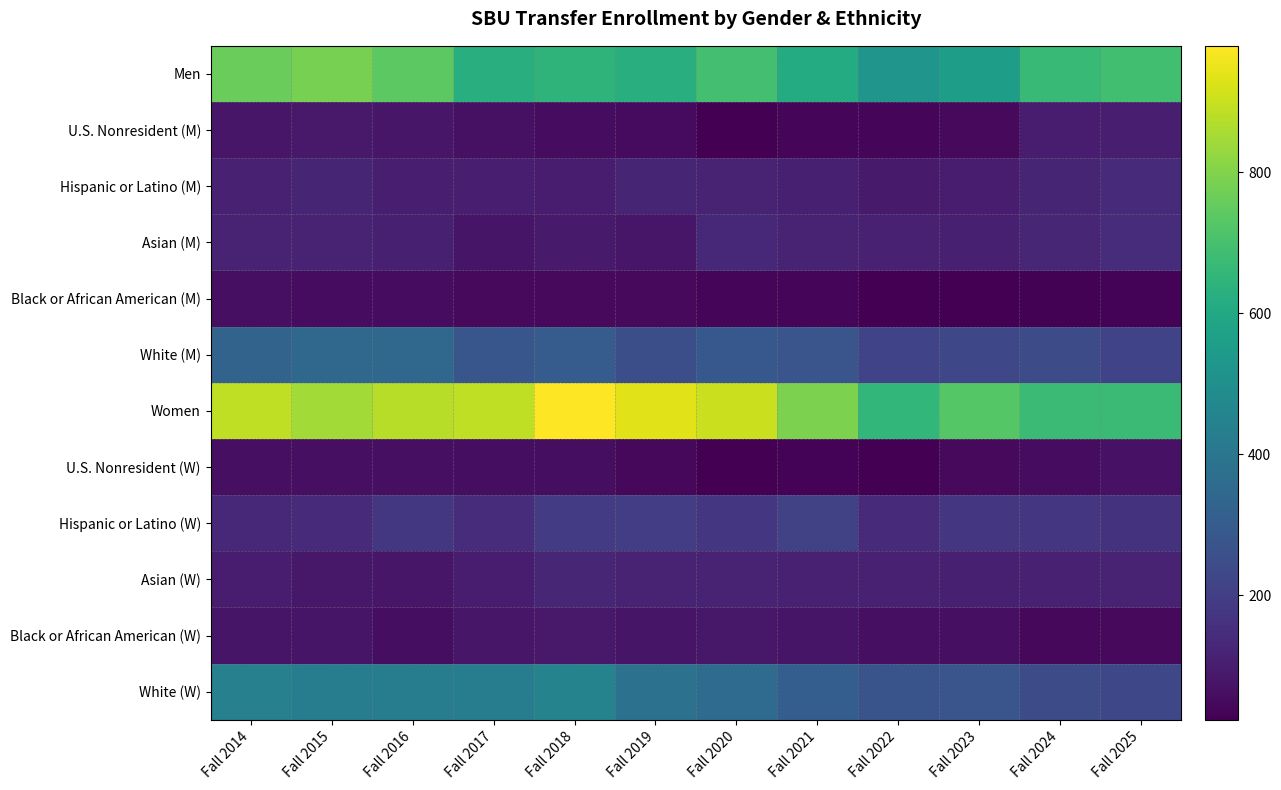

Between Fall 2015 and Fall 2020, which is larger?

Fall 2015